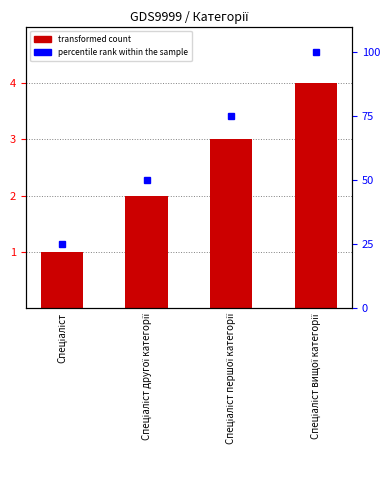

How many bars are there in total?

4